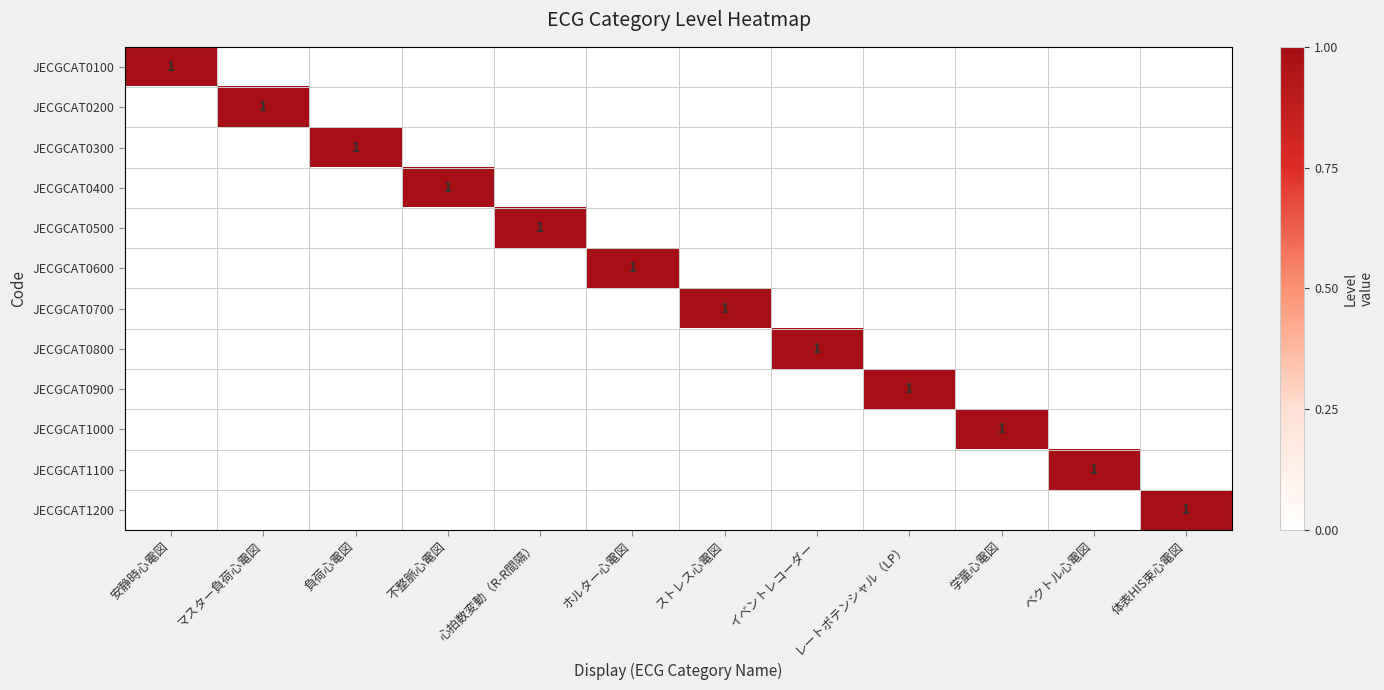

At how many categories does at least one series exceed 0?

12